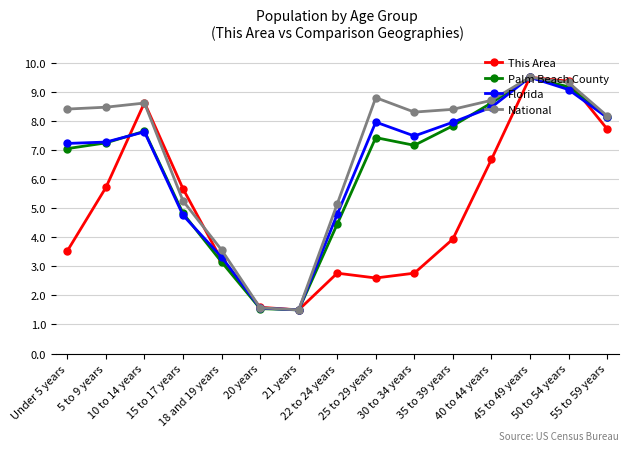

Reading right to left, what are all the values shown in this chart?

This Area: 55 to 59 years=7.7	50 to 54 years=9.4	45 to 49 years=9.5	40 to 44 years=6.7	35 to 39 years=3.9	30 to 34 years=2.8	25 to 29 years=2.6	22 to 24 years=2.8	21 years=1.5	20 years=1.6	18 and 19 years=3.2	15 to 17 years=5.7	10 to 14 years=8.6	5 to 9 years=5.7	Under 5 years=3.5
Palm Beach County: 55 to 59 years=8.1	50 to 54 years=9.2	45 to 49 years=9.5	40 to 44 years=8.6	35 to 39 years=7.8	30 to 34 years=7.2	25 to 29 years=7.4	22 to 24 years=4.4	21 years=1.5	20 years=1.5	18 and 19 years=3.1	15 to 17 years=4.8	10 to 14 years=7.6	5 to 9 years=7.2	Under 5 years=7.0
Florida: 55 to 59 years=8.1	50 to 54 years=9.1	45 to 49 years=9.5	40 to 44 years=8.5	35 to 39 years=8.0	30 to 34 years=7.5	25 to 29 years=8.0	22 to 24 years=4.8	21 years=1.5	20 years=1.6	18 and 19 years=3.3	15 to 17 years=4.8	10 to 14 years=7.6	5 to 9 years=7.3	Under 5 years=7.2
National: 55 to 59 years=8.2	50 to 54 years=9.3	45 to 49 years=9.5	40 to 44 years=8.7	35 to 39 years=8.4	30 to 34 years=8.3	25 to 29 years=8.8	22 to 24 years=5.1	21 years=1.5	20 years=1.6	18 and 19 years=3.6	15 to 17 years=5.2	10 to 14 years=8.6	5 to 9 years=8.5	Under 5 years=8.4